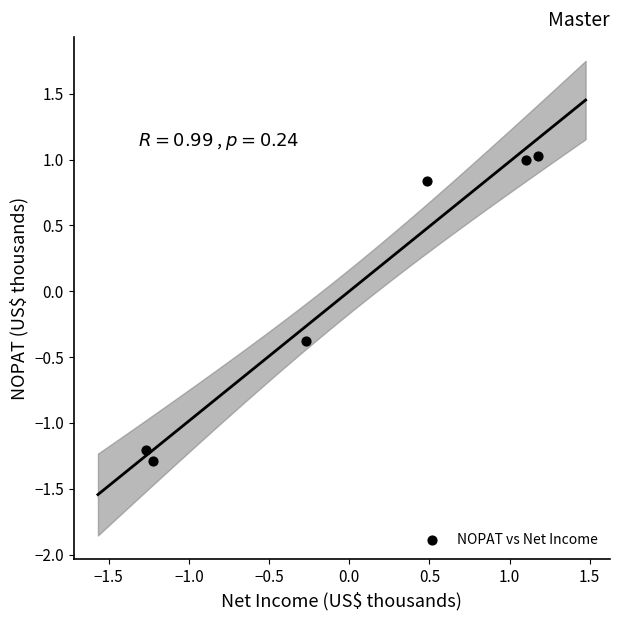

What is the range of Y values (max minus min)?

2.3